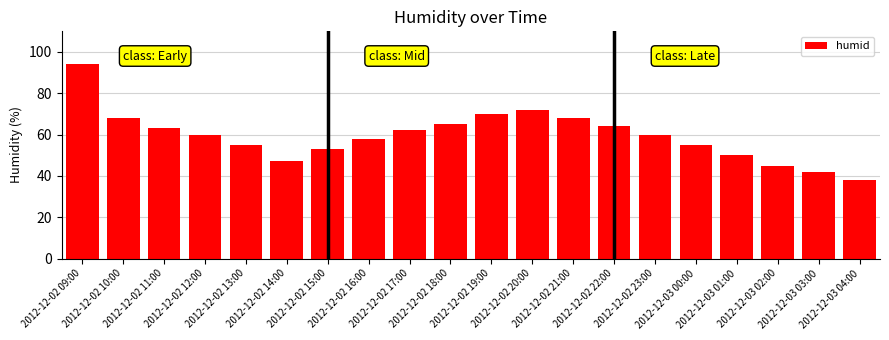

What is the difference between the second highest and second lowest values?

30